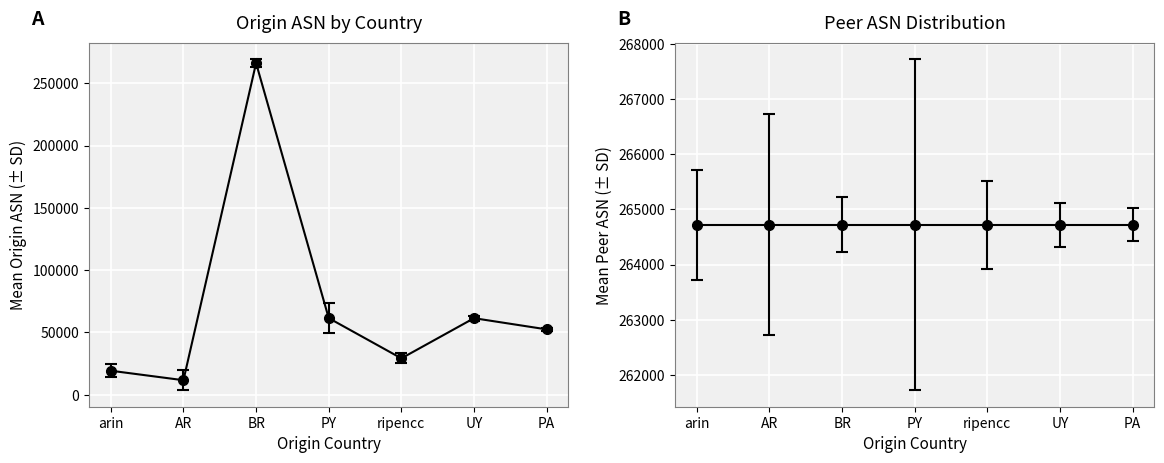

What is the value of the 7th point from the left?

52468